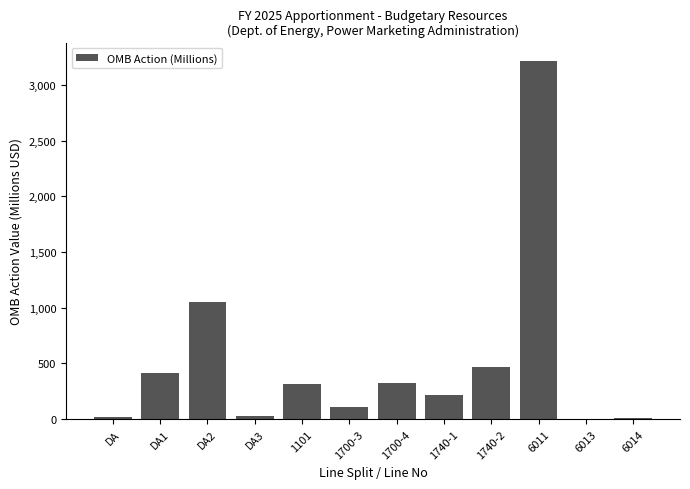

Between 1700-3 and DA2, which is larger?

DA2